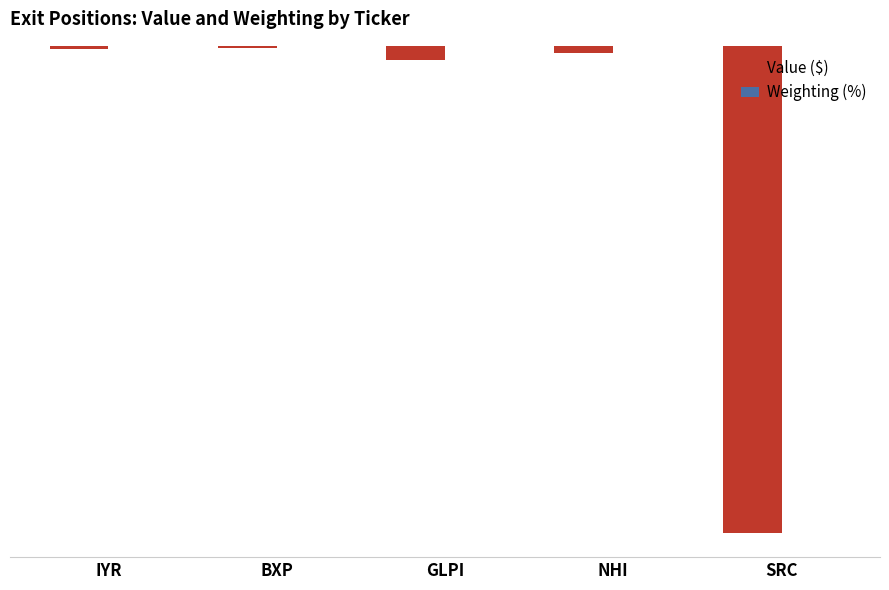

Does the chart contain stacked bars?

No